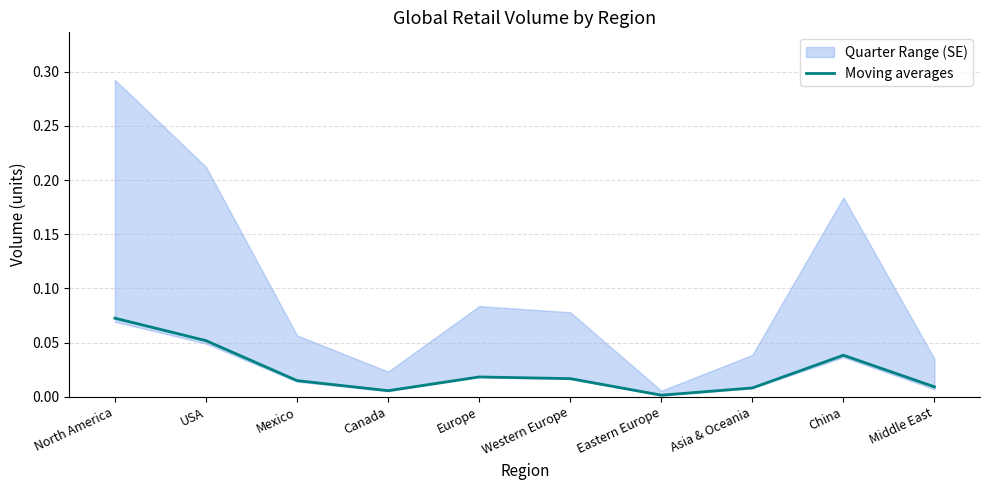

Which has a higher value, USA or Middle East?

USA